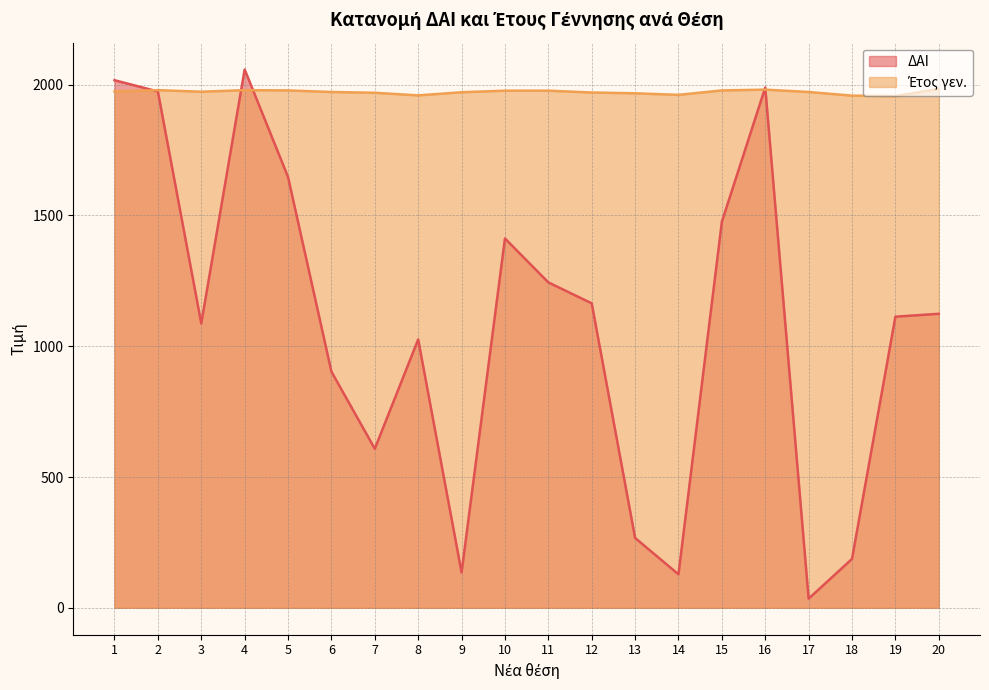

What is the total value across all series at 19?

3069